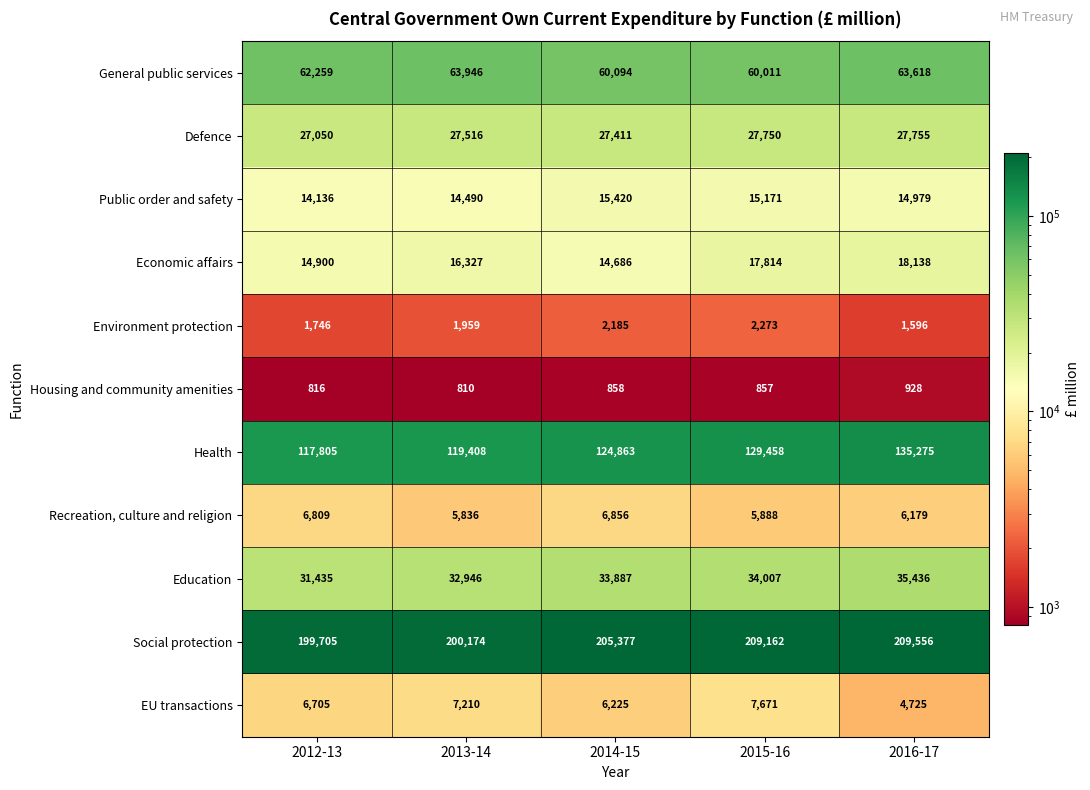

List the series in order of their peak value, lowest first.

Housing and community amenities, Environment protection, Recreation, culture and religion, EU transactions, Public order and safety, Economic affairs, Defence, Education, General public services, Health, Social protection